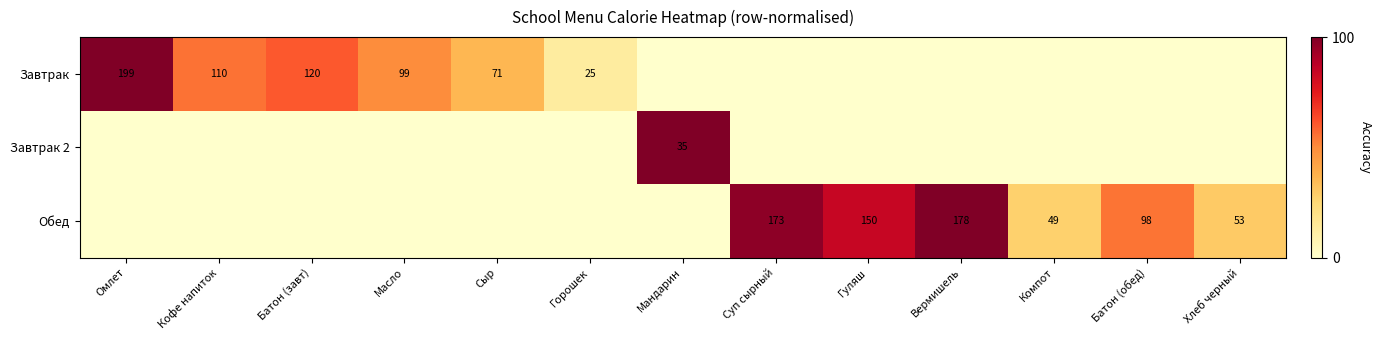

Is the value of Завтрак at Горошек greater than the value of Обед at Вермишель?

No